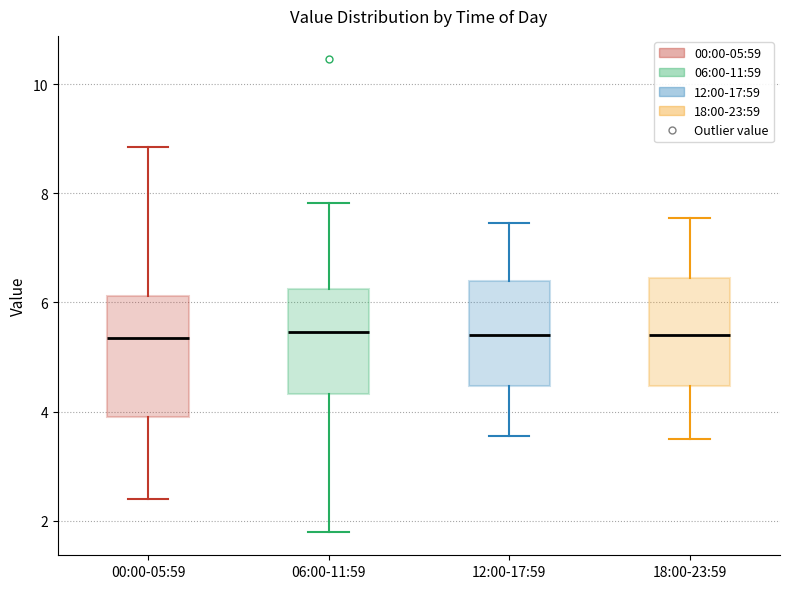

Where does the lower whisker of the box for 12:00-17:59 end on the y-axis? The values are not printed on the chart, so give them approximately, as read against the axis.

3.6